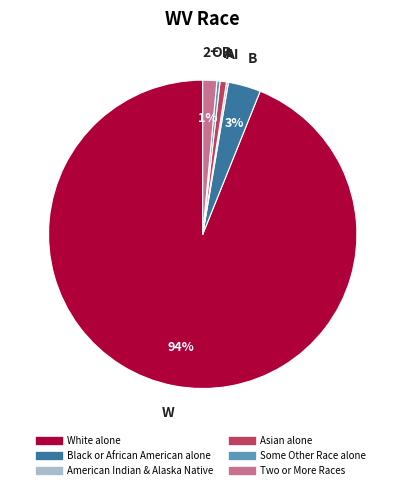

Does any single category account for the majority?

Yes